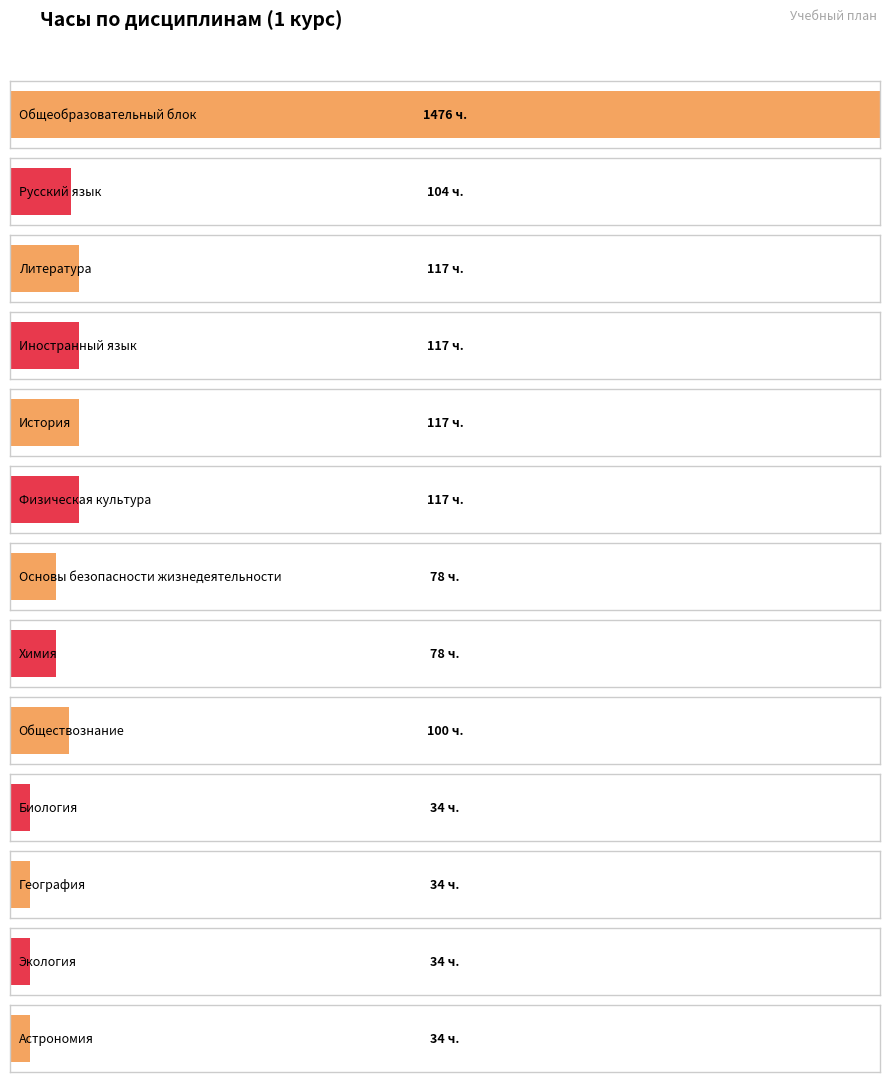

What is the label of the 13th bar from the right?

Общеобразовательный блок